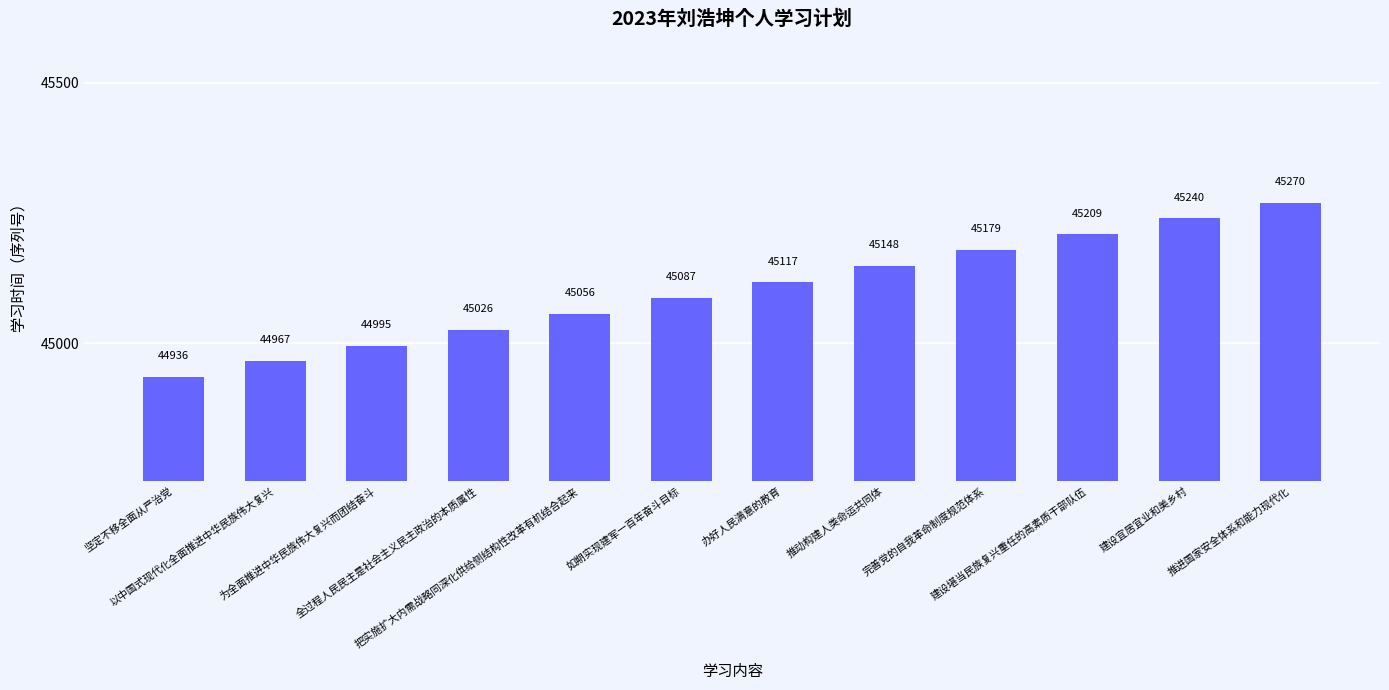

What is the ratio of the value at 为全面推进中华民族伟大复兴而团结奋斗 to the value at 完善党的自我革命制度规范体系?

1.0